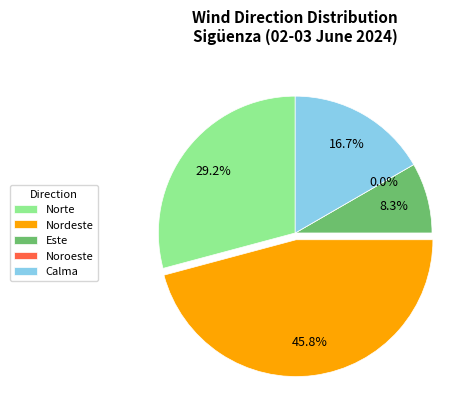

Which slice is the smallest?

Noroeste